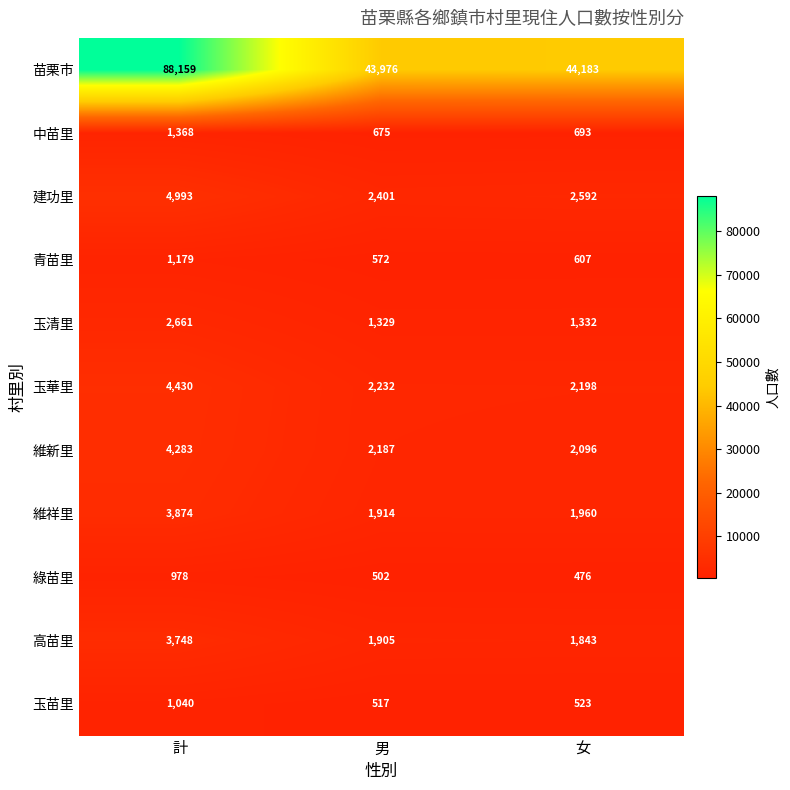

List the series in order of their peak value, lowest first.

綠苗里, 玉苗里, 青苗里, 中苗里, 玉清里, 高苗里, 維祥里, 維新里, 玉華里, 建功里, 苗栗市